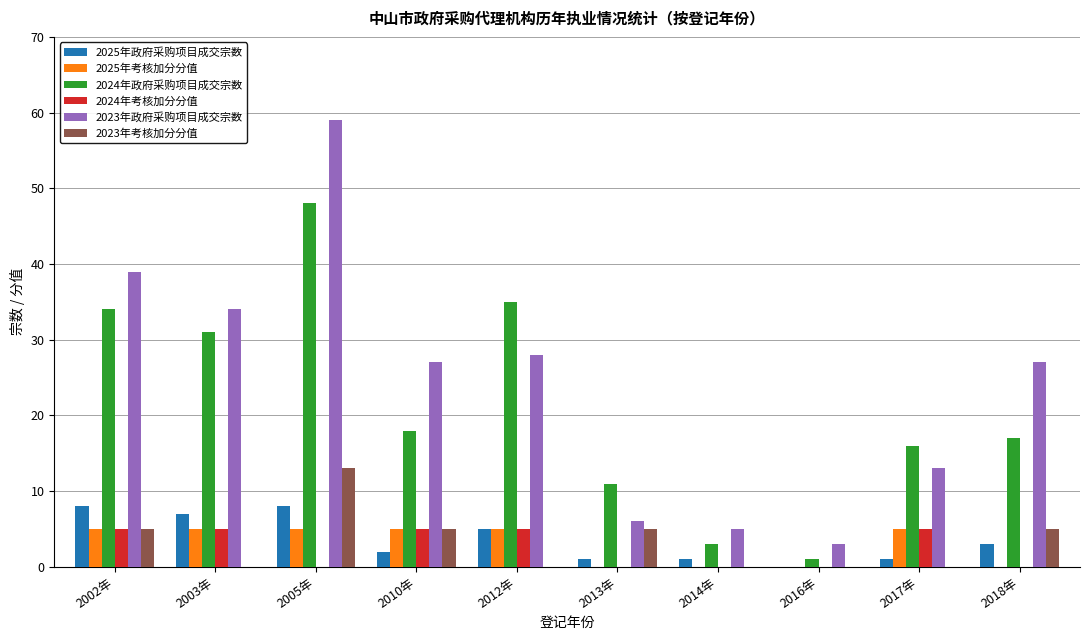

At which label does 2024年政府采购项目成交宗数 reach its peak?

2005年